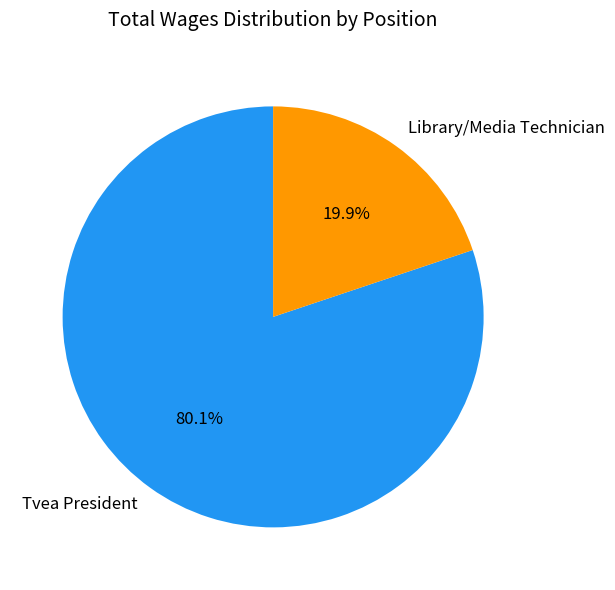

Which has a higher value, Tvea President or Library/Media Technician?

Tvea President